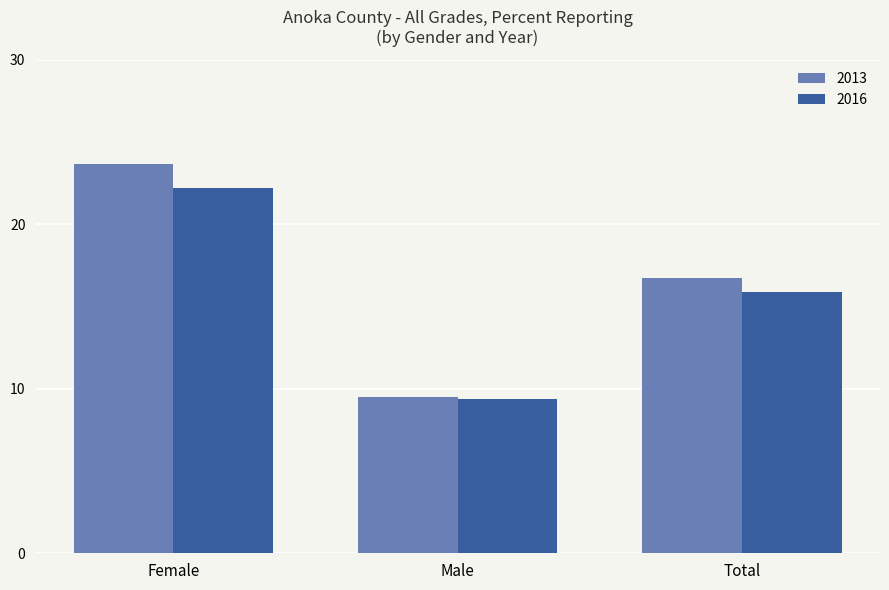

True or false: 2016 has a value of 0.2 at Total.

False